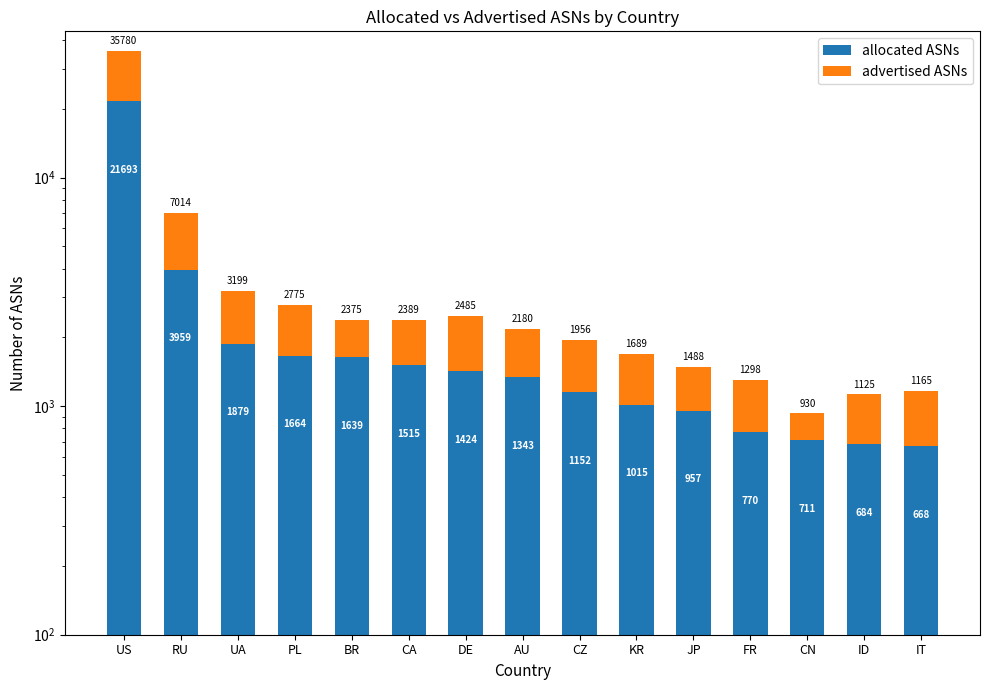

The advertised ASNs series shows 4580 at US. True or false?

False